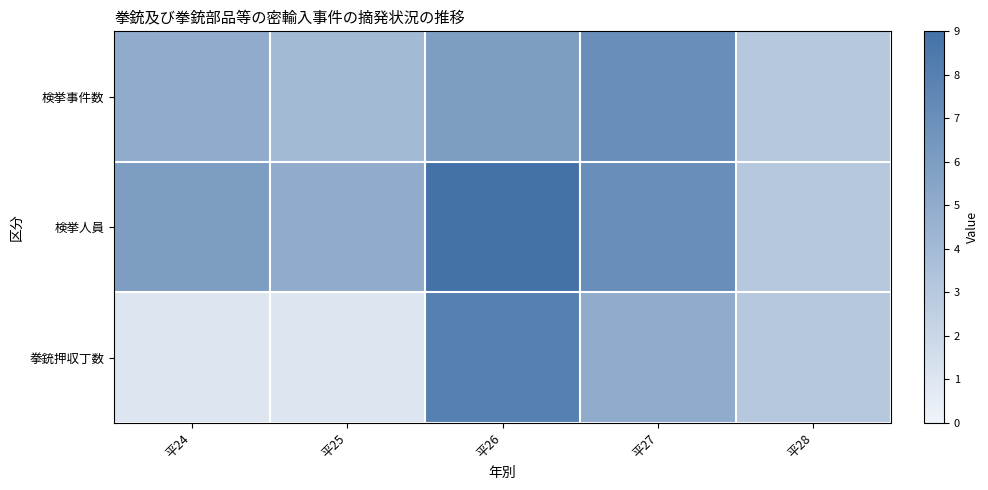

How many distinct data groups are displayed?

3